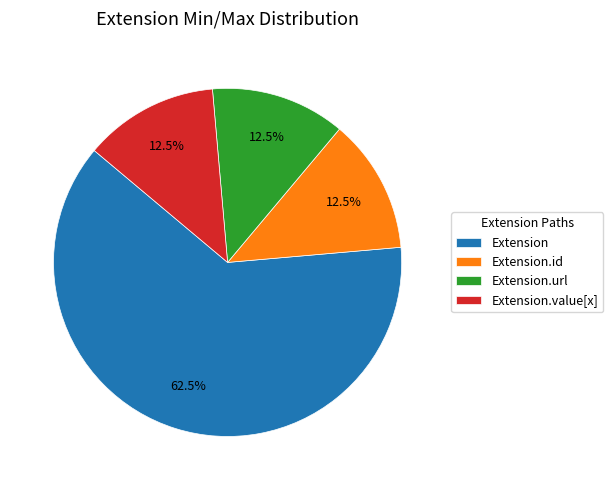

What is the largest slice in the pie chart?

Extension